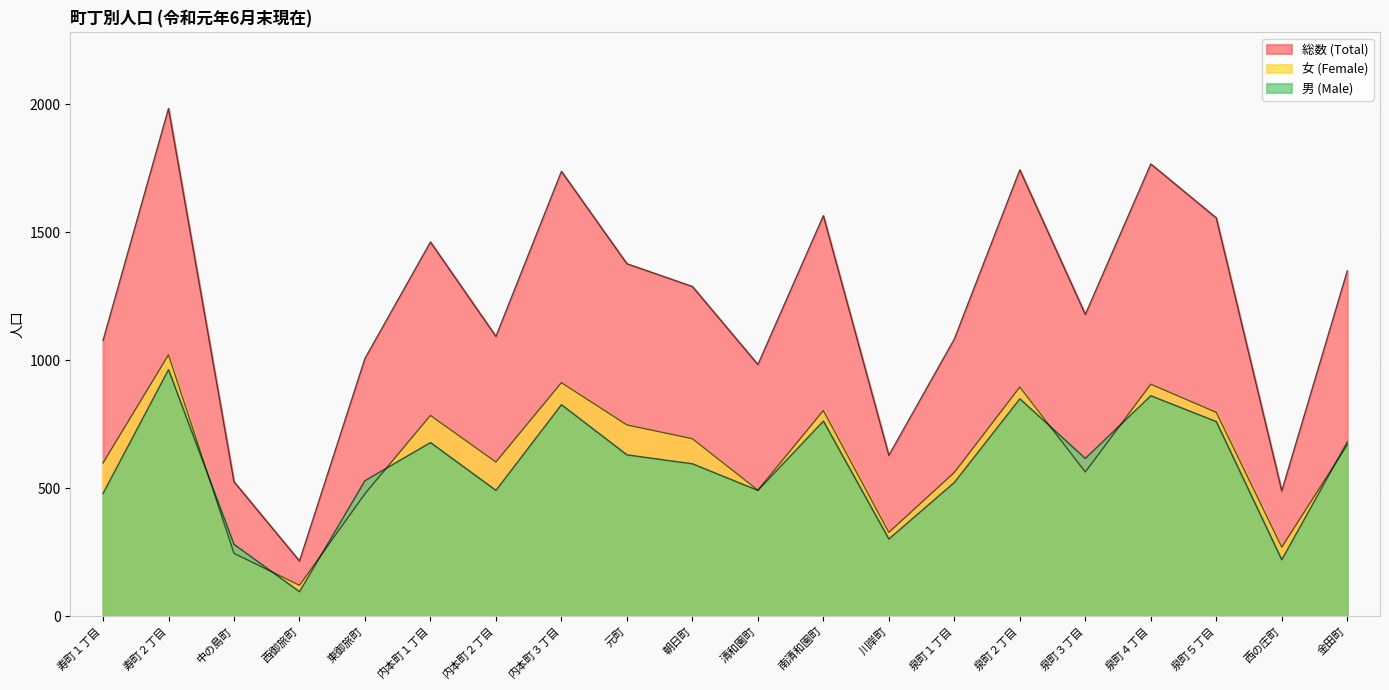

Which category has the highest value across all series?

寿町２丁目